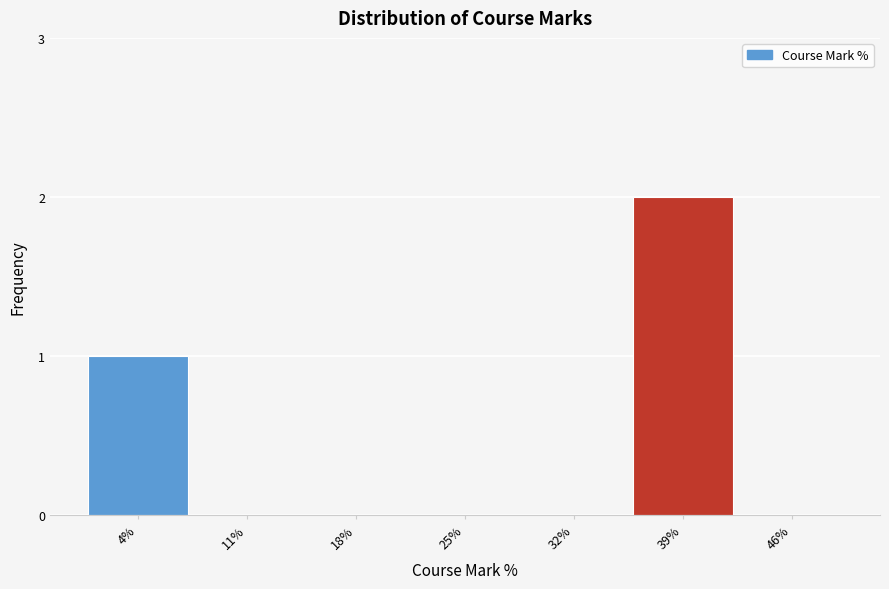

Reading left to right, list all the values displayed in this chart.

4%=1	11%=0	18%=0	25%=0	32%=0	39%=2	46%=0